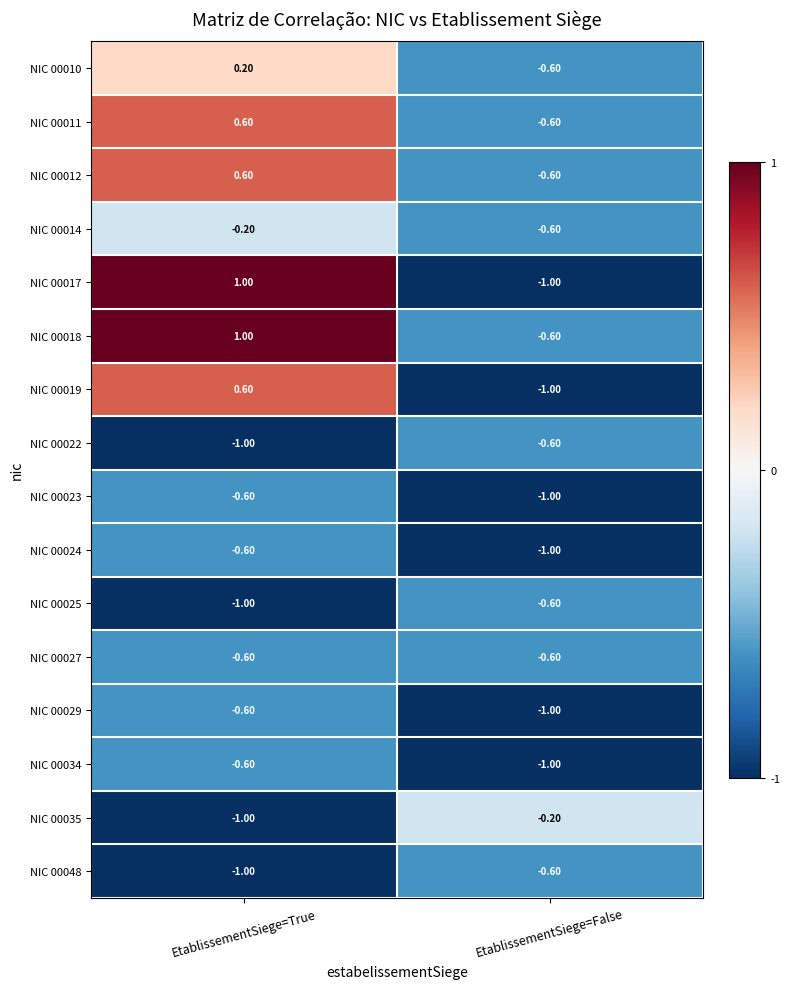

What is the total value across all series at EtablissementSiege=False?

-11.6